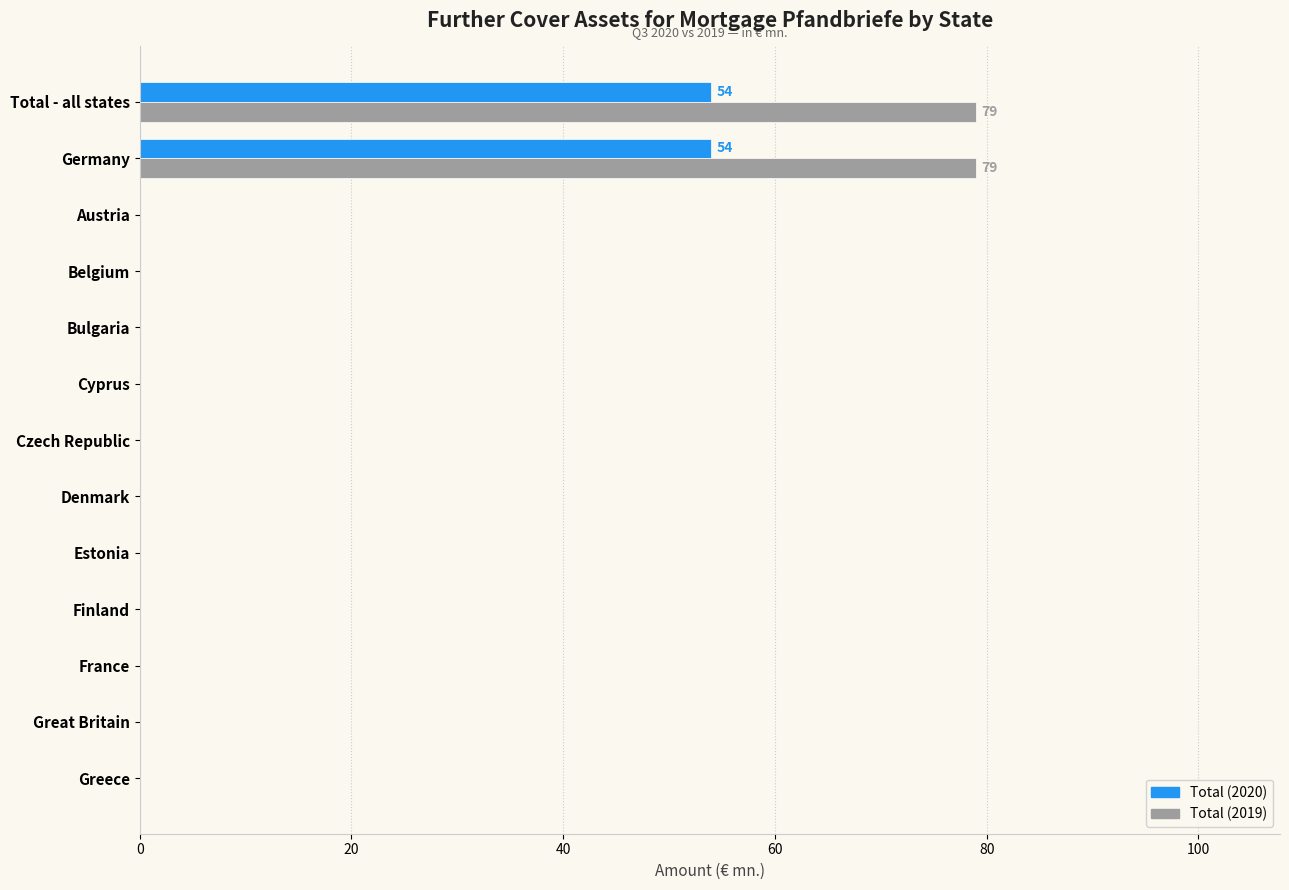

Is it true that Total (2020) equals 19 at Greece?

False